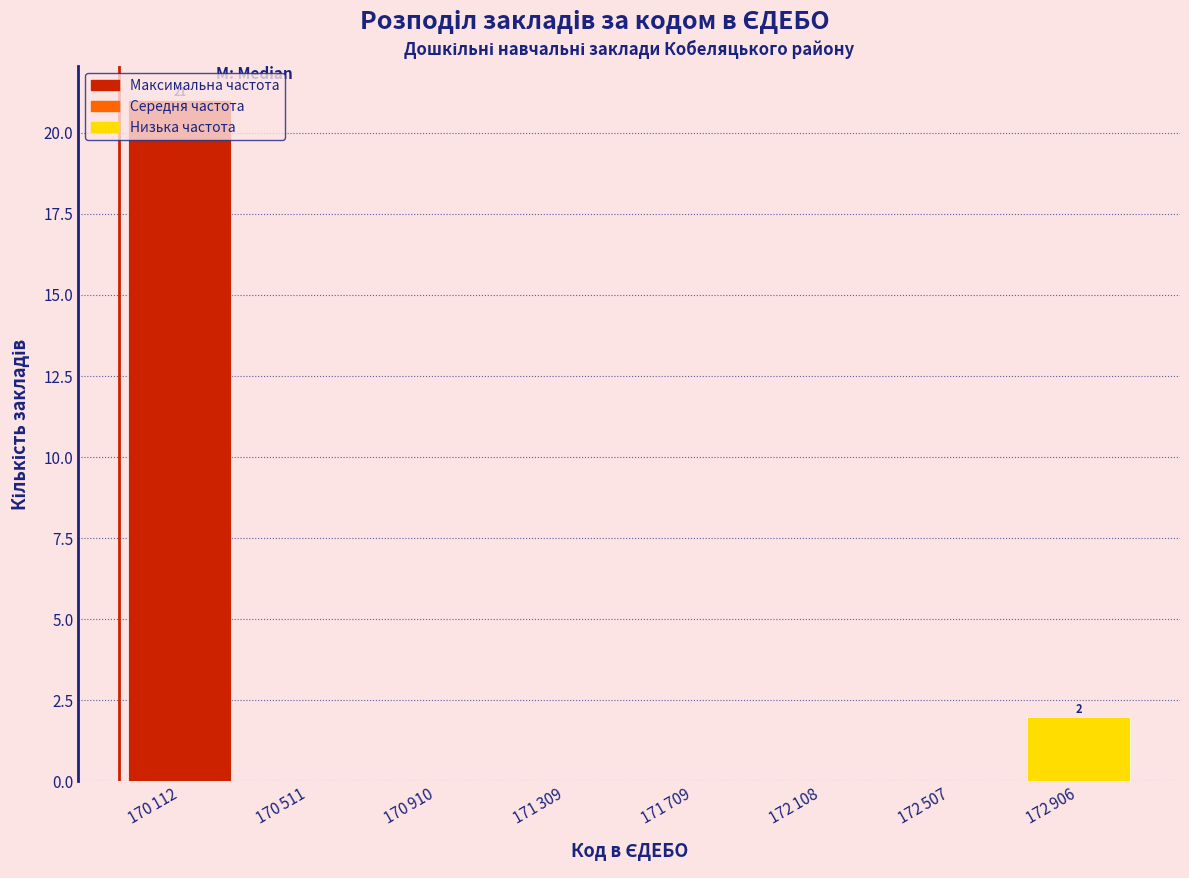

What is the greatest value displayed?

21